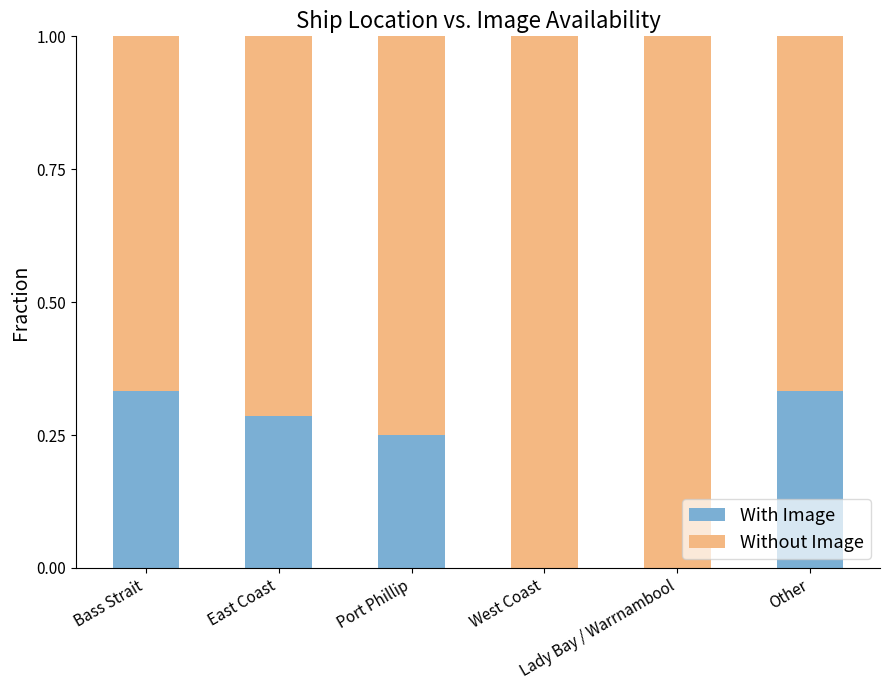

True or false: With Image has a value of 0.1 at East Coast.

False